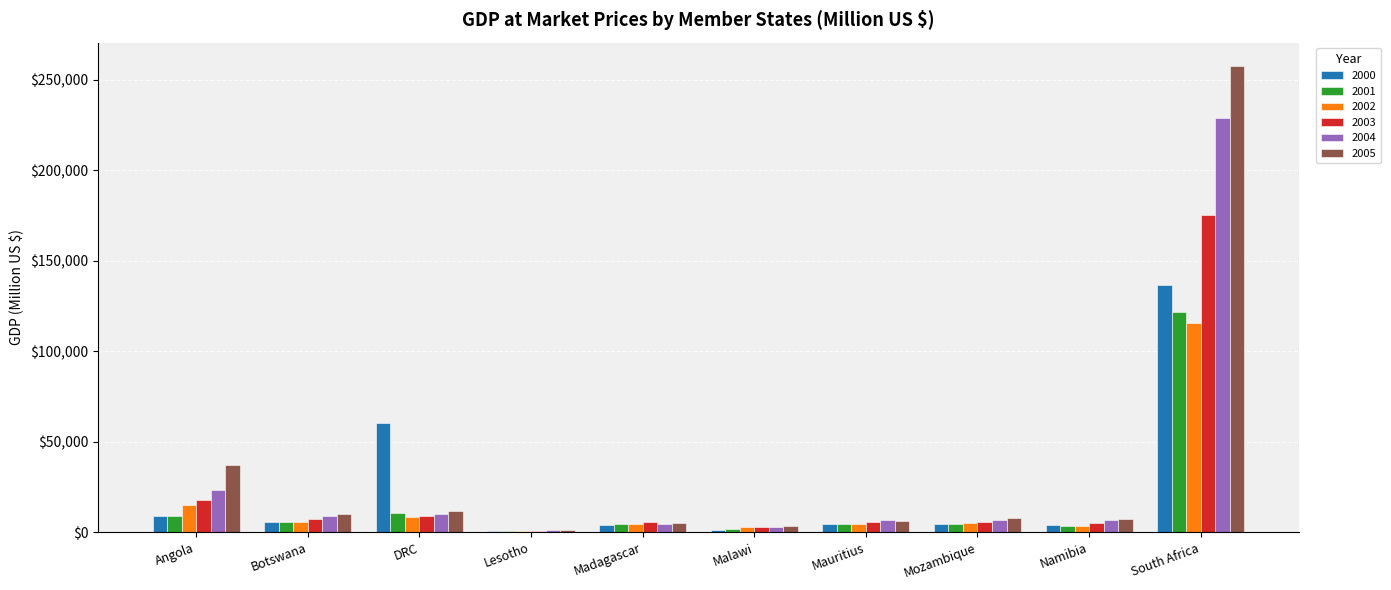

What is the maximum value for 2002?

115748.1